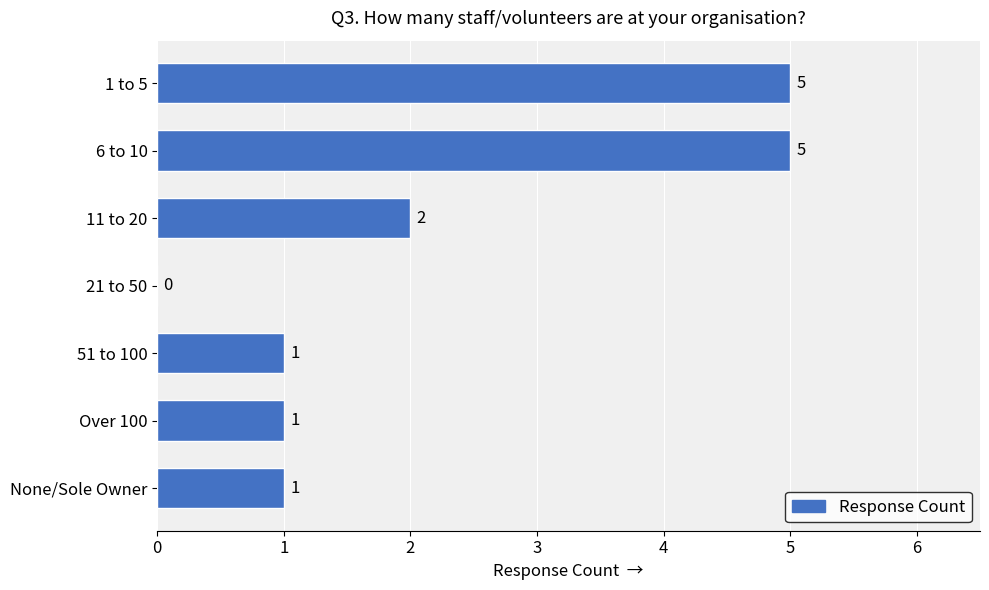

Reading top to bottom, list all the values displayed in this chart.

1 to 5=5	6 to 10=5	11 to 20=2	21 to 50=0	51 to 100=1	Over 100=1	None/Sole Owner=1